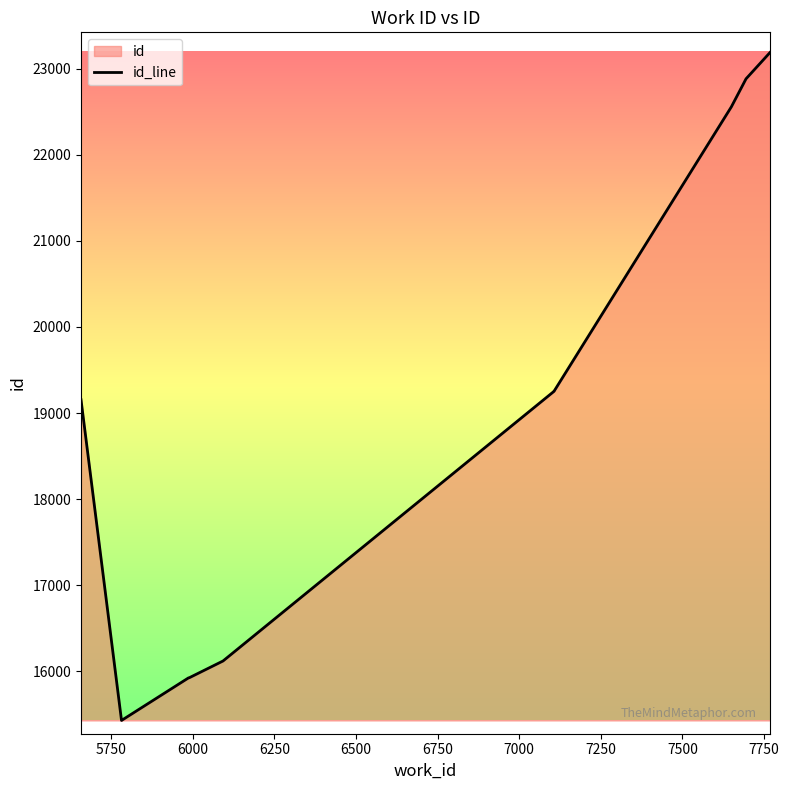

Which label corresponds to the largest value in the chart?

7750